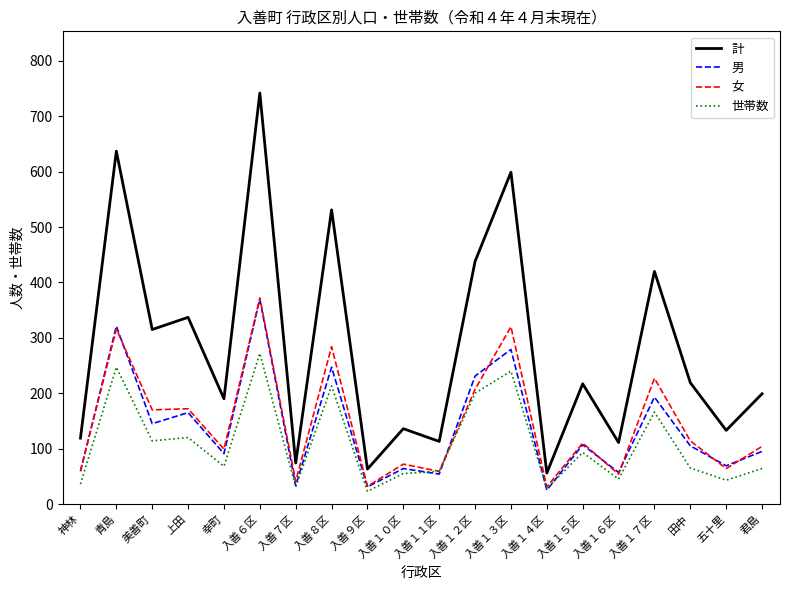

What is the sum of the 男 values at 神林 and 美善町?

204